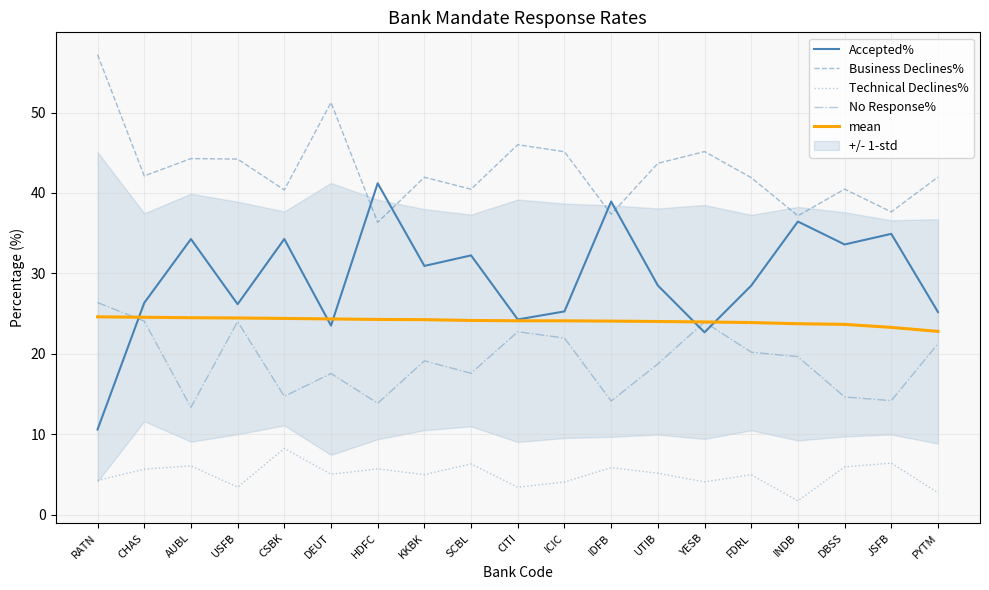

Reading left to right, extract all data points from this chart.

Accepted%: RATN=10.6	CHAS=26.3	AUBL=34.3	USFB=26.2	CSBK=34.3	DEUT=23.5	HDFC=41.2	KKBK=30.9	SCBL=32.2	CITI=24.3	ICIC=25.3	IDFB=38.9	UTIB=28.5	YESB=22.7	FDRL=28.5	INDB=36.4	DBSS=33.6	JSFB=34.9	PYTM=25.2
Business Declines%: RATN=57.2	CHAS=42.1	AUBL=44.3	USFB=44.2	CSBK=40.4	DEUT=51.2	HDFC=36.3	KKBK=42.0	SCBL=40.5	CITI=46.0	ICIC=45.1	IDFB=37.4	UTIB=43.7	YESB=45.1	FDRL=41.9	INDB=37.1	DBSS=40.5	JSFB=37.6	PYTM=42.0
Technical Declines%: RATN=4.2	CHAS=5.6	AUBL=6.0	USFB=3.4	CSBK=8.2	DEUT=5.0	HDFC=5.7	KKBK=5.0	SCBL=6.3	CITI=3.4	ICIC=4.0	IDFB=5.8	UTIB=5.1	YESB=4.1	FDRL=4.9	INDB=1.7	DBSS=5.9	JSFB=6.4	PYTM=2.7
No Response%: RATN=26.4	CHAS=24.1	AUBL=13.3	USFB=24.0	CSBK=14.7	DEUT=17.5	HDFC=13.8	KKBK=19.1	SCBL=17.6	CITI=22.7	ICIC=21.9	IDFB=14.1	UTIB=18.7	YESB=23.9	FDRL=20.2	INDB=19.6	DBSS=14.6	JSFB=14.2	PYTM=21.2
mean: RATN=24.6	CHAS=24.5	AUBL=24.5	USFB=24.4	CSBK=24.4	DEUT=24.3	HDFC=24.3	KKBK=24.2	SCBL=24.1	CITI=24.1	ICIC=24.1	IDFB=24.1	UTIB=24.0	YESB=23.9	FDRL=23.9	INDB=23.7	DBSS=23.7	JSFB=23.3	PYTM=22.8